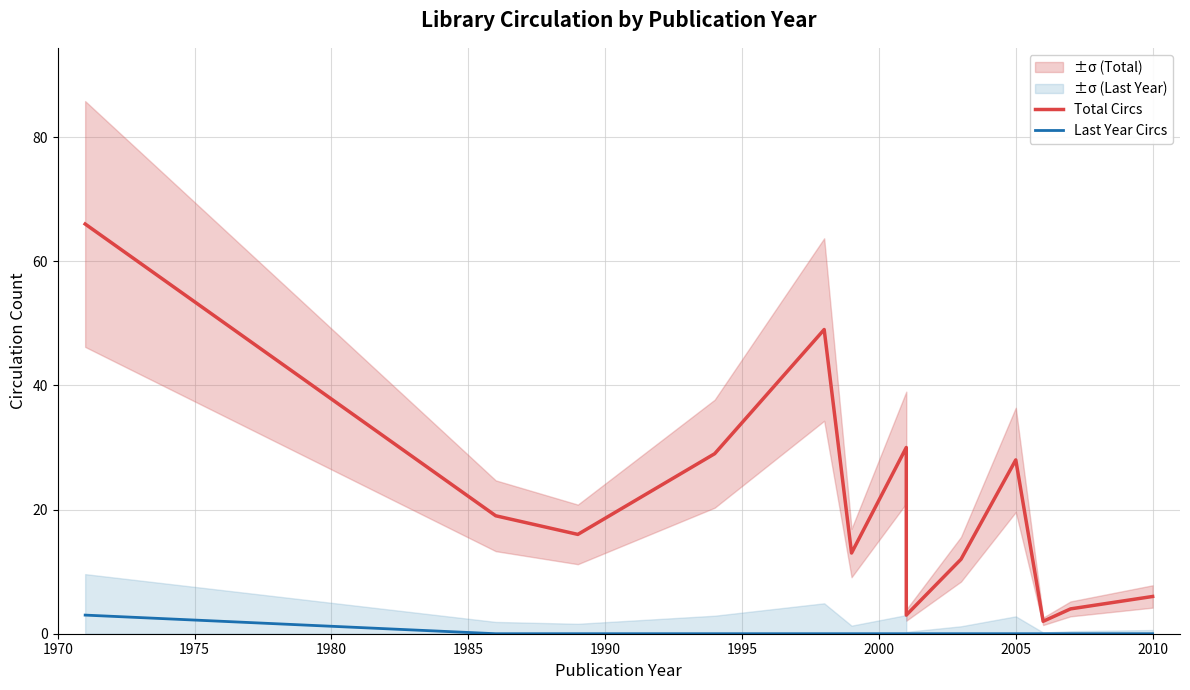

True or false: Total Circs has a value of 5 at 2005.

False